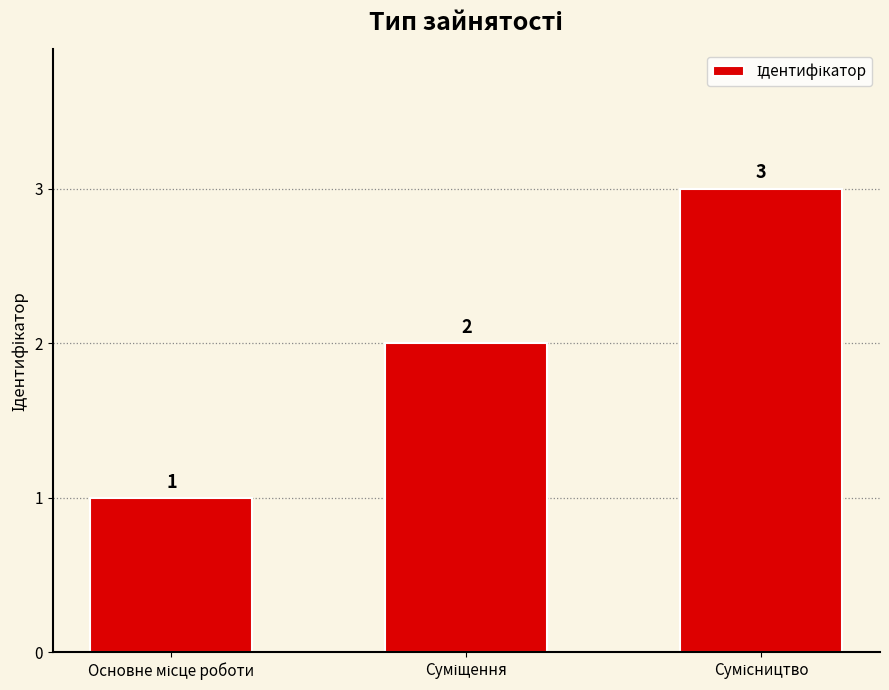

Are the bars horizontal?

No